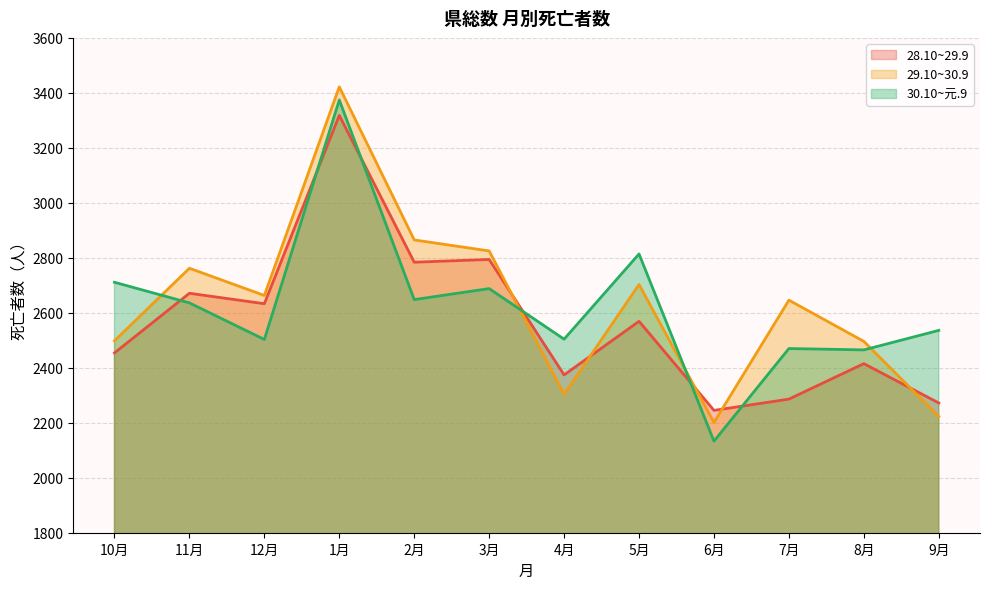

Reading left to right, what are all the values shown in this chart?

28.10~29.9: 2454	2671	2633	3318	2784	2794	2374	2569	2245	2286	2415	2272
29.10~30.9: 2498	2762	2663	3422	2865	2825	2303	2703	2201	2646	2496	2223
30.10~元.9: 2711	2636	2503	3374	2648	2688	2504	2814	2133	2470	2465	2536